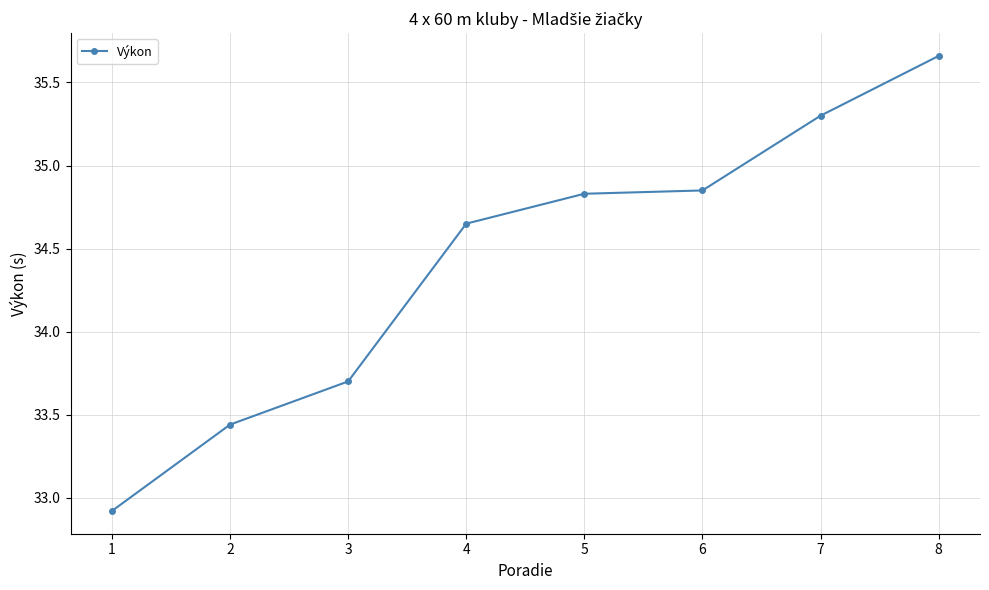

How many lines are shown in the chart?

1